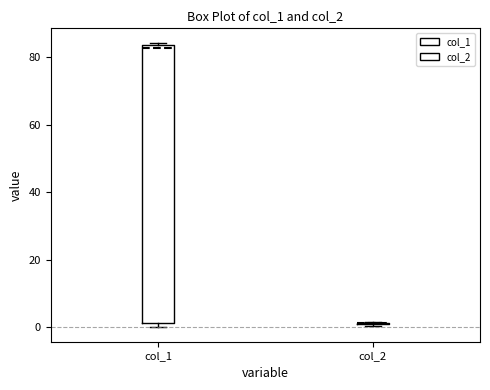

Reading left to right, read every box against the y-axis: the position of its median line, the range the box covers, and the ends of its whiskers. The values are not printed on the chart, so give them approximately, as read against the axis.

col_1: median 82, box 2 to 84, whiskers 0 to 84 (just above the box's upper edge)
col_2: box collapsed to a line at 2, whiskers 0 to 2